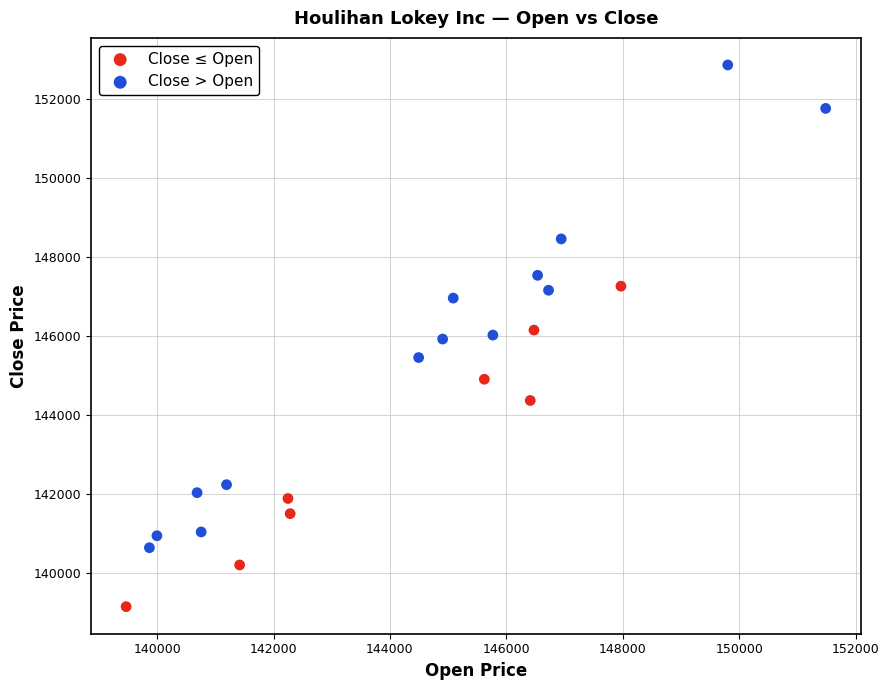

Which series reaches the maximum Y coordinate?

Close > Open